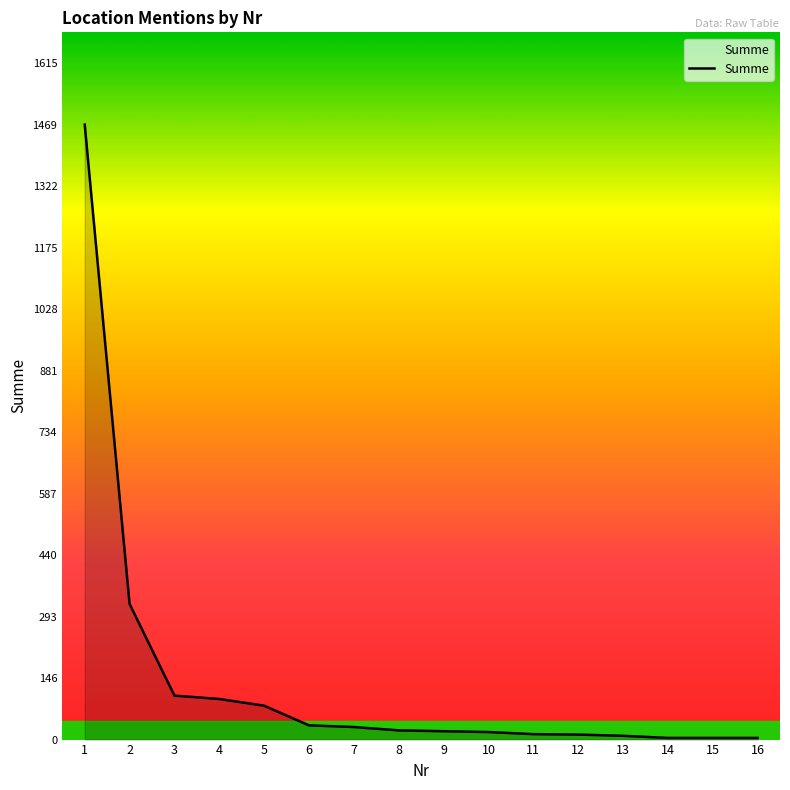

What is the difference between the second highest and second lowest values?

320